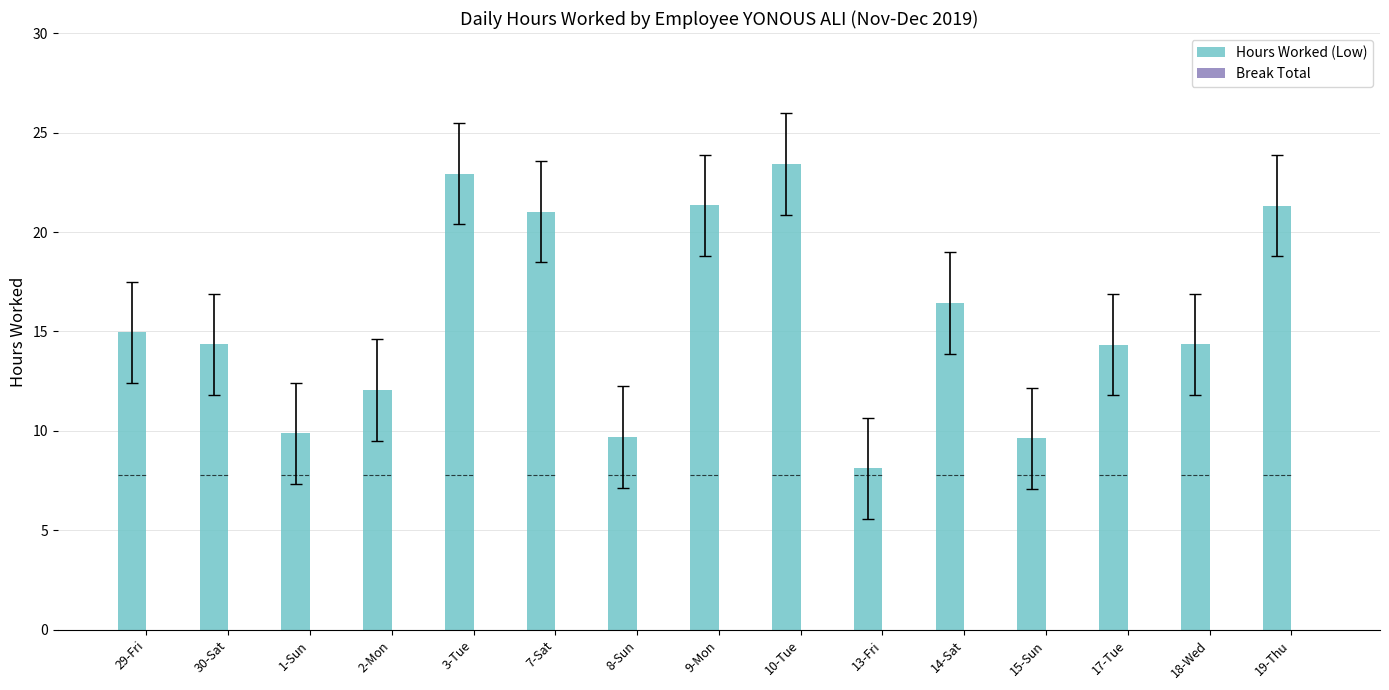

What is the greatest value displayed?

23.4